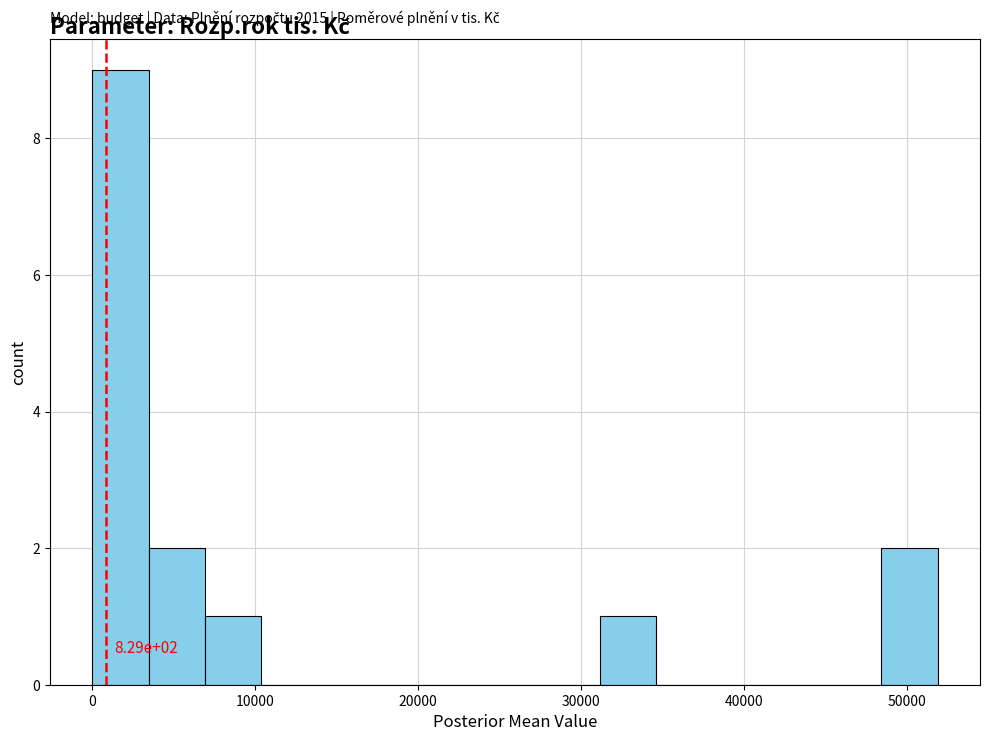

Around what value on the x-axis is the tallest bar? Give the approximate position of its centre, as read against the axis.

2000